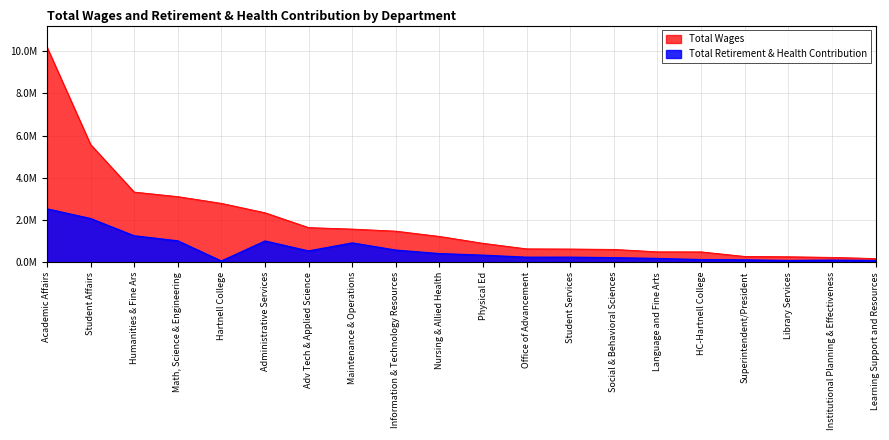

What is the difference between the second highest and minimum values in the Total Wages series?

5411969